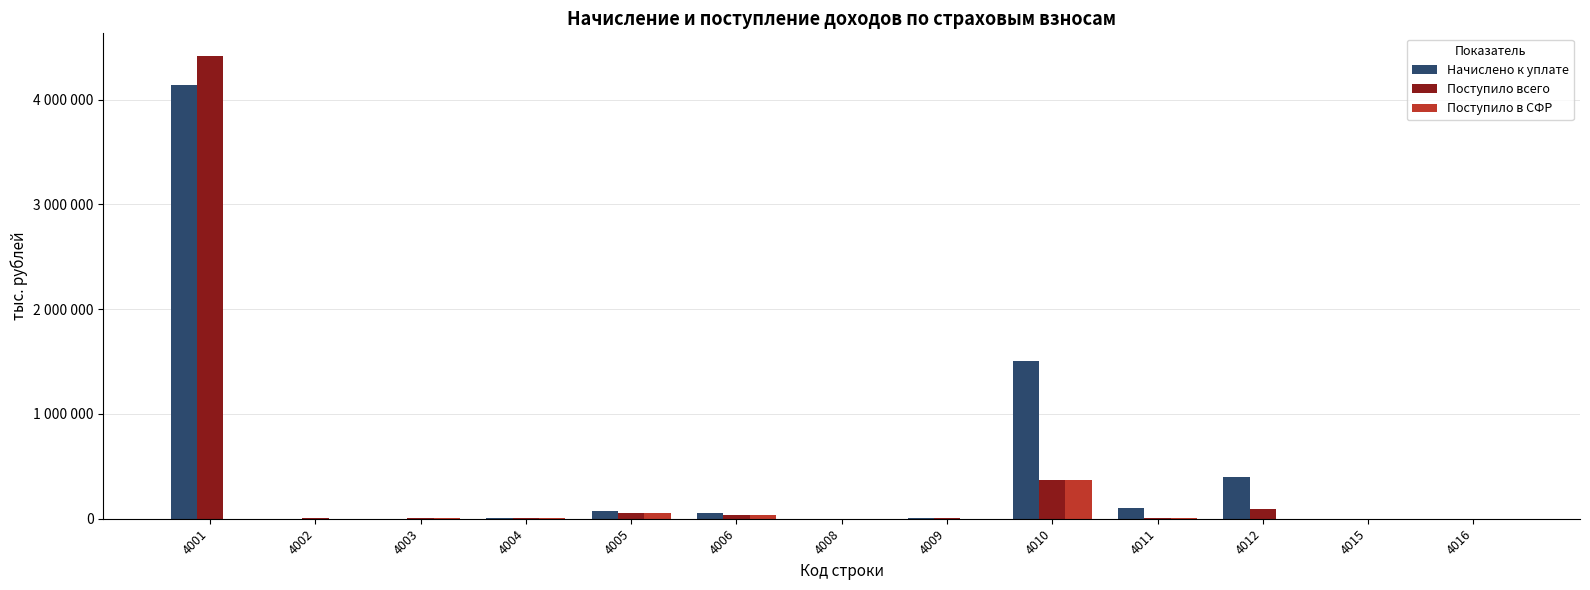

Rank the series at 4004 from lowest to highest value.

Поступило всего, Поступило в СФР, Начислено к уплате